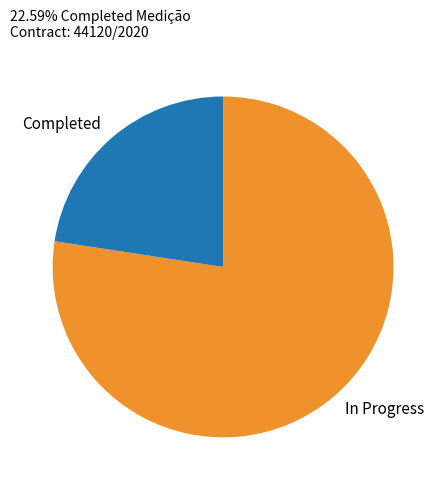

What is the ratio of the value at Completed to the value at In Progress?

0.3